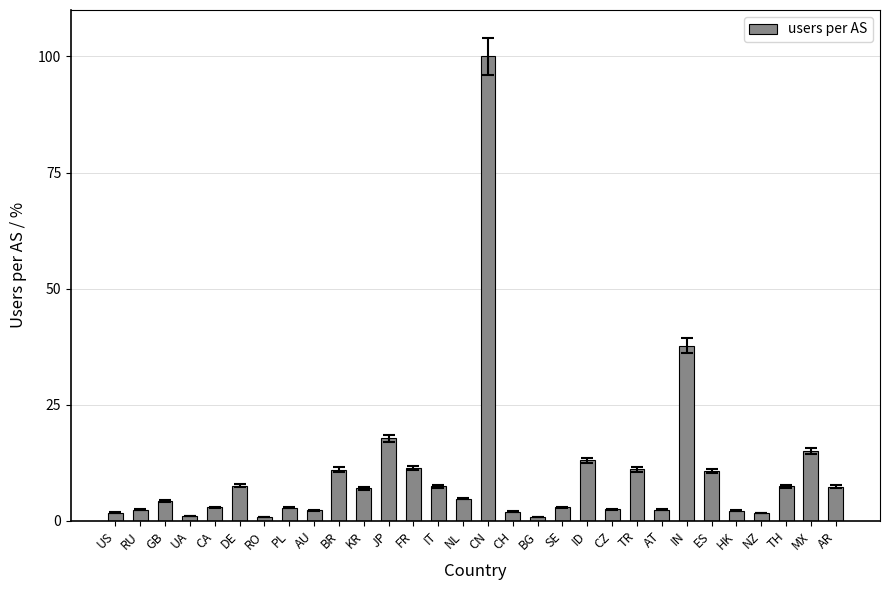

What is the sum of the values at AU and CN?

102.3